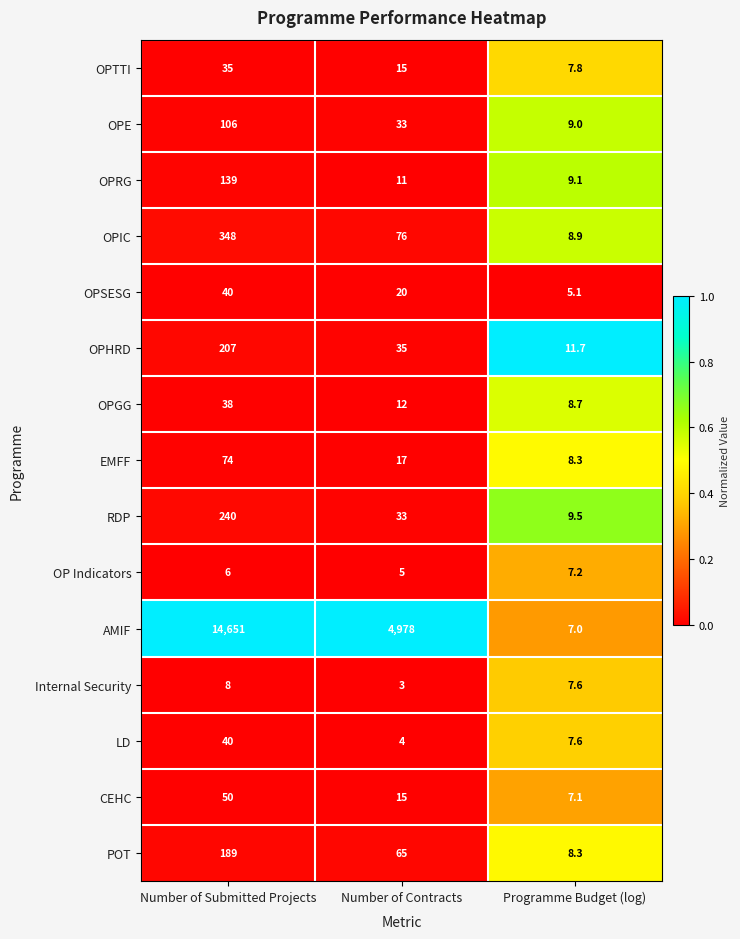

At which label does OPSESG reach its minimum?

Programme Budget (log)